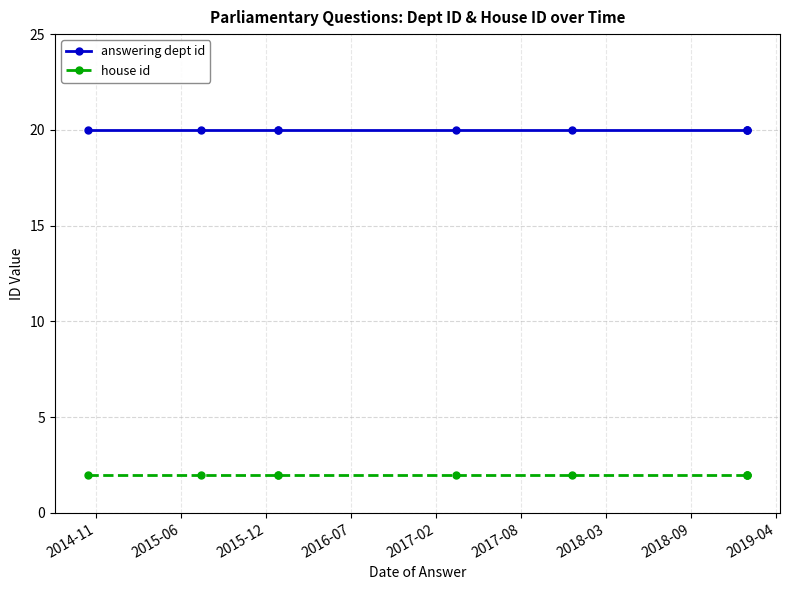

True or false: house id and answering dept id cross at least once.

False